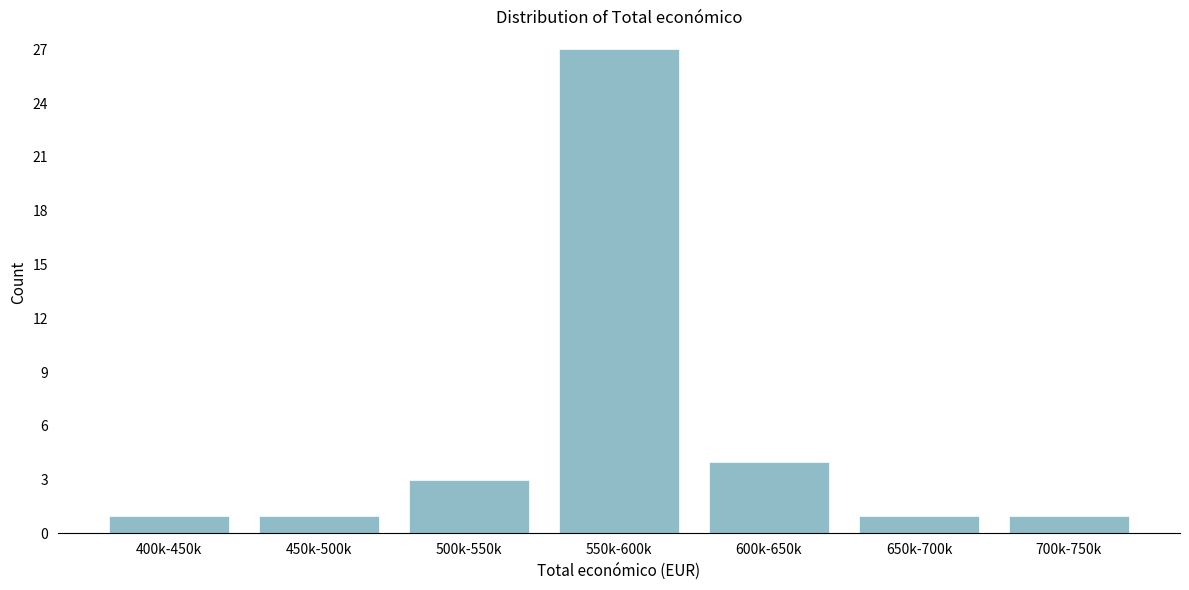

Reading right to left, what are all the values shown in this chart?

1	1	4	27	3	1	1